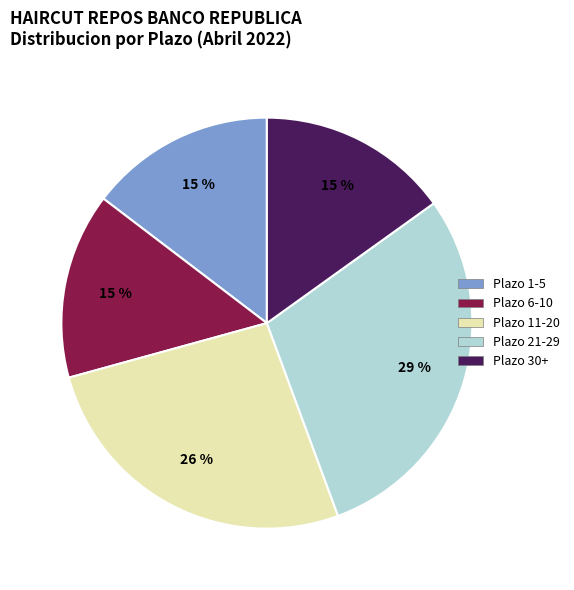

Is there any slice that represents more than half of the pie?

No